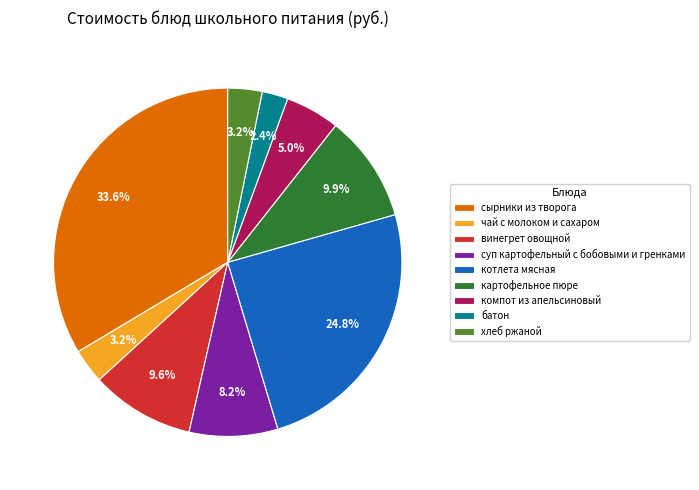

What is the smallest slice in the pie chart?

батон